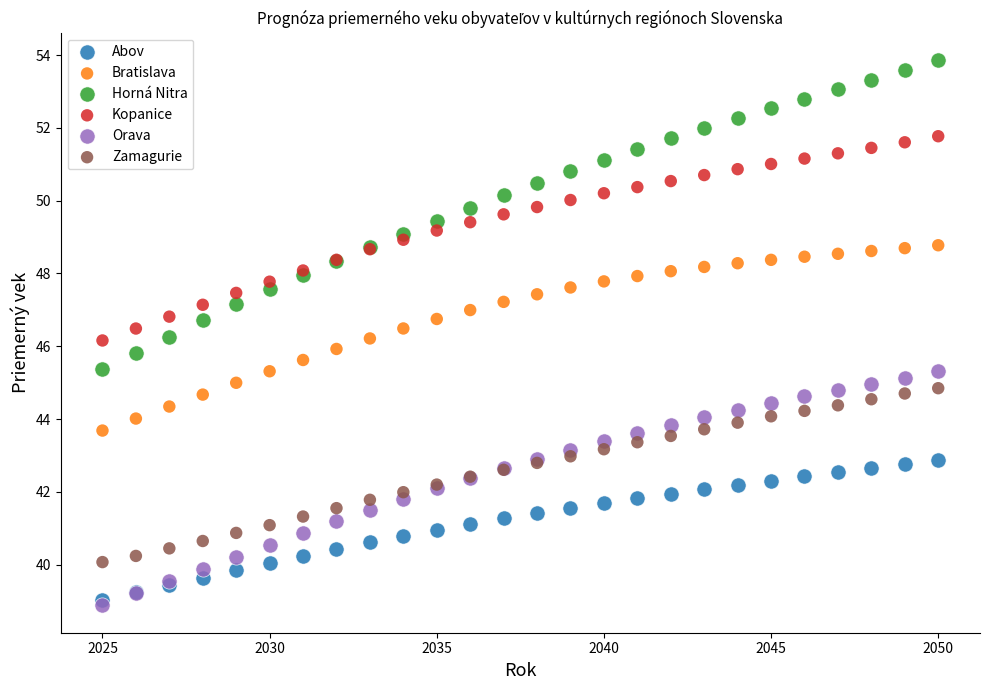

What are all the series names shown in the legend?

Abov, Bratislava, Horná Nitra, Kopanice, Orava, Zamagurie